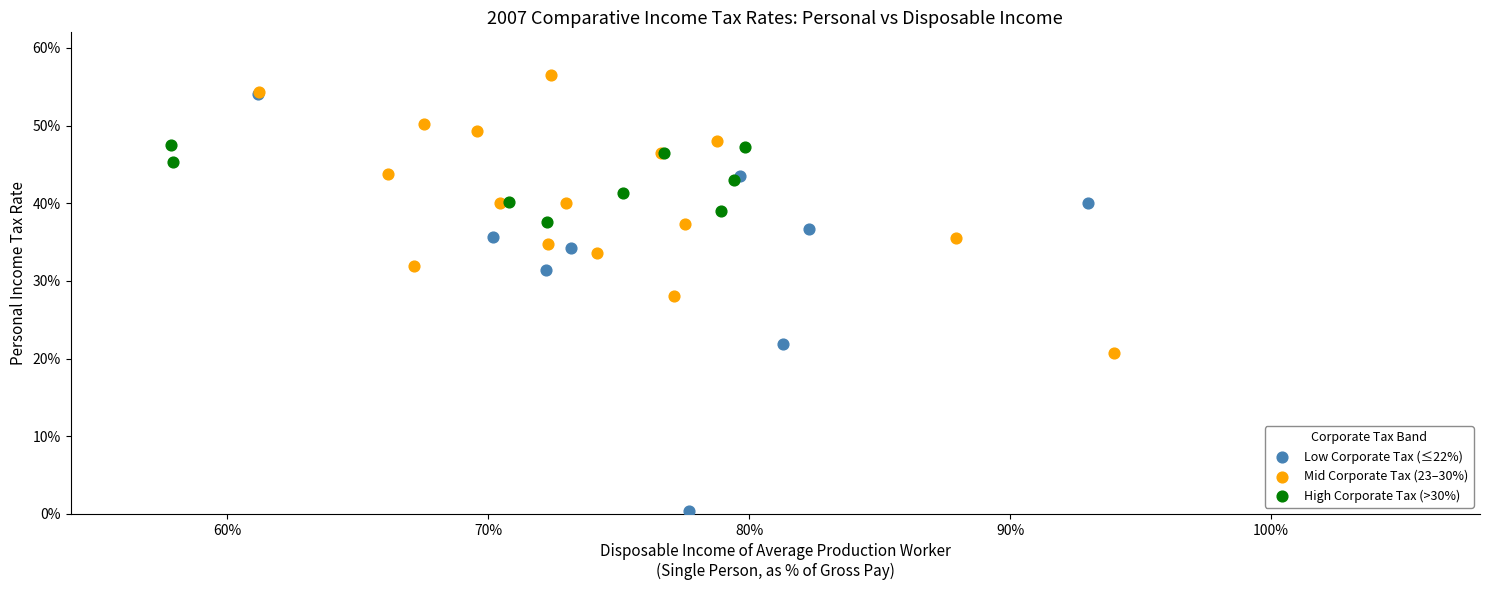

What are all the series names shown in the legend?

Low Corporate Tax (≤22%), Mid Corporate Tax (23–30%), High Corporate Tax (>30%)